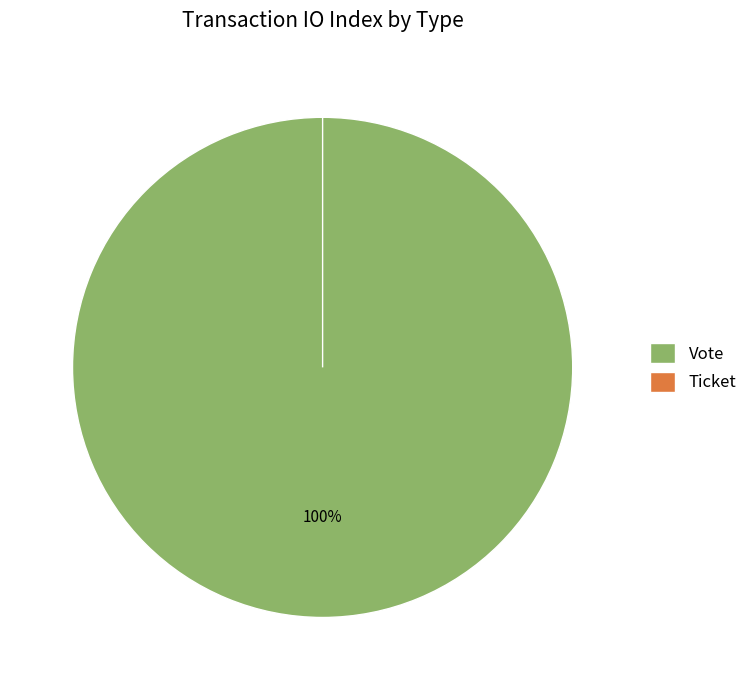

To the nearest percent, what is the difference between the Ticket and Vote slice percentages?

100%